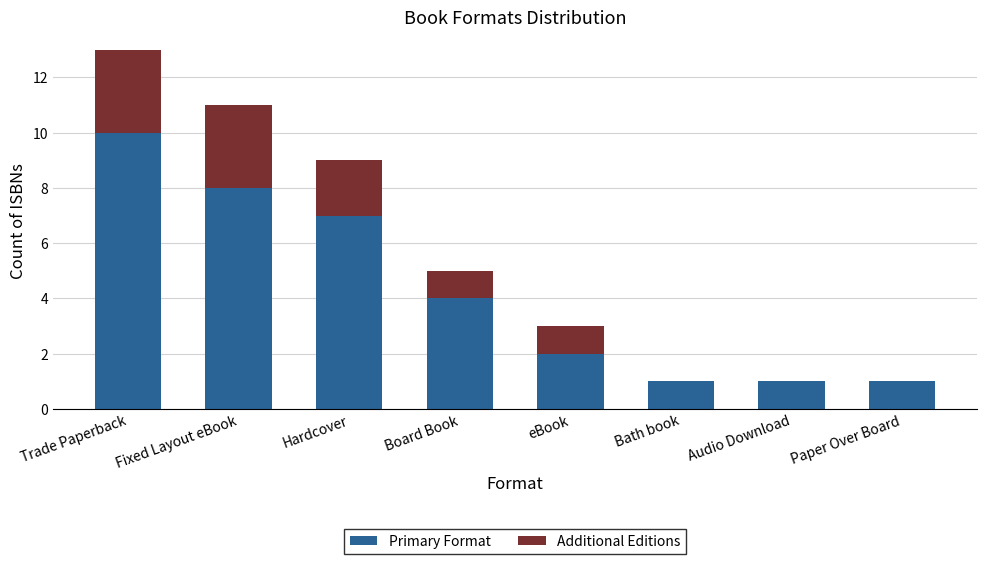

What is the sum of the Primary Format values at Hardcover and Fixed Layout eBook?

15